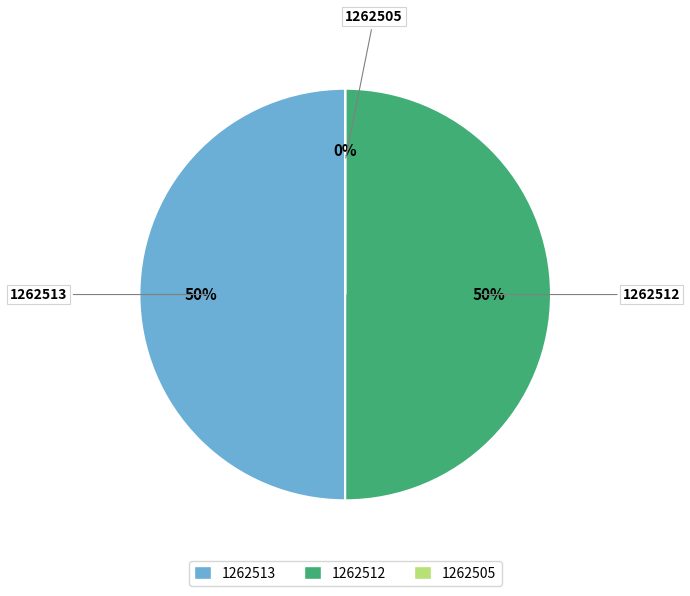

Is it true that 1262512 is 50% of the pie?

True